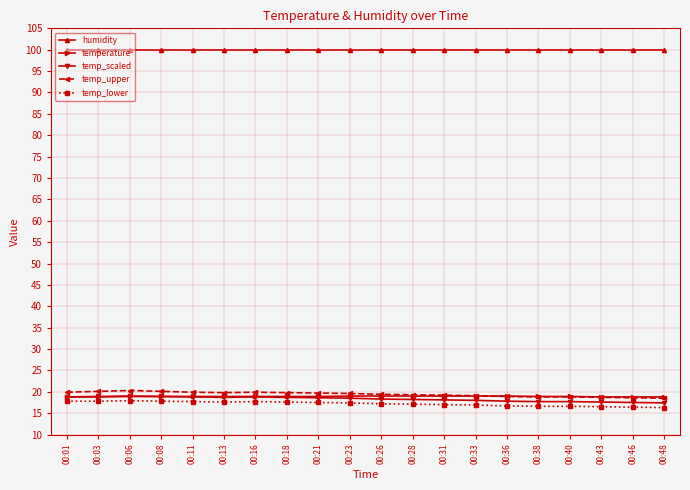

What is the difference between the maximum and minimum values in the temperature series?

0.2